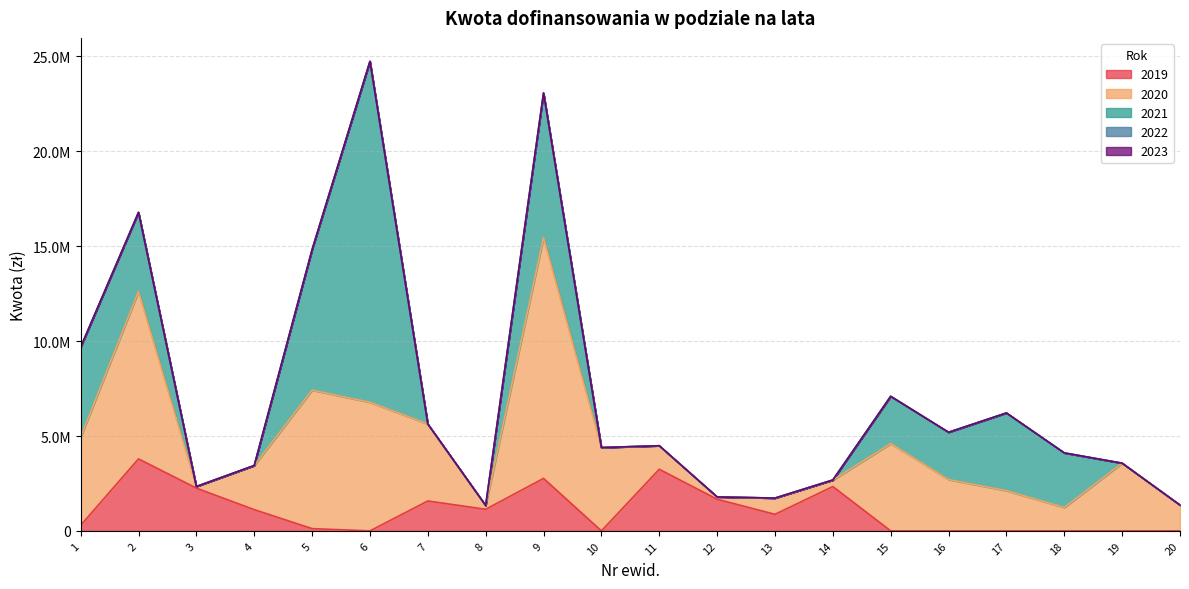

True or false: 2022 and 2020 intersect in this chart.

False